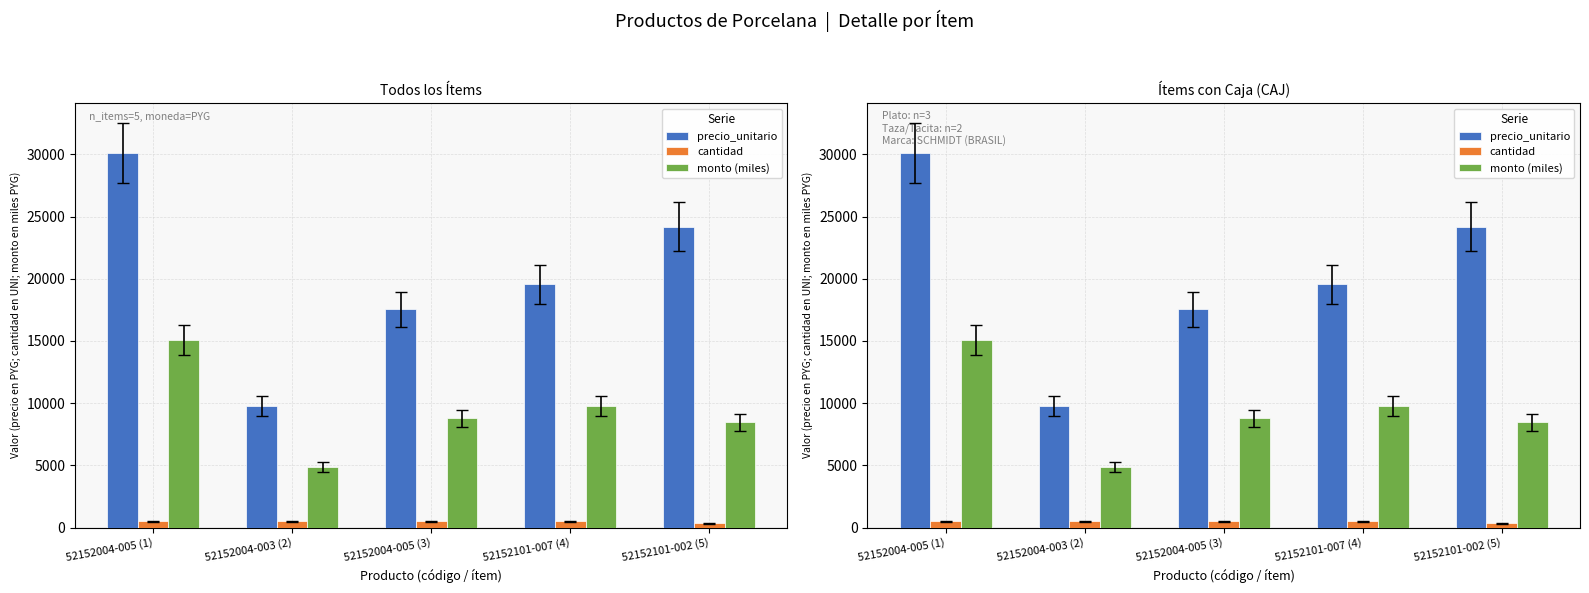

Reading right to left, transcribe all the data shown in this chart.

precio_unitario: 24200	19570	17550	9780	30100
cantidad: 350	500	500	500	500
monto (miles): 8470	9785	8775	4890	15050